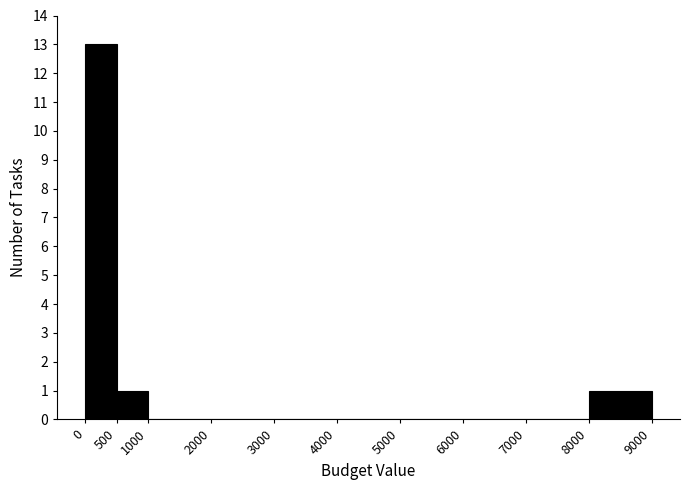

Which range on the x-axis has the tallest bar?

0 to 500